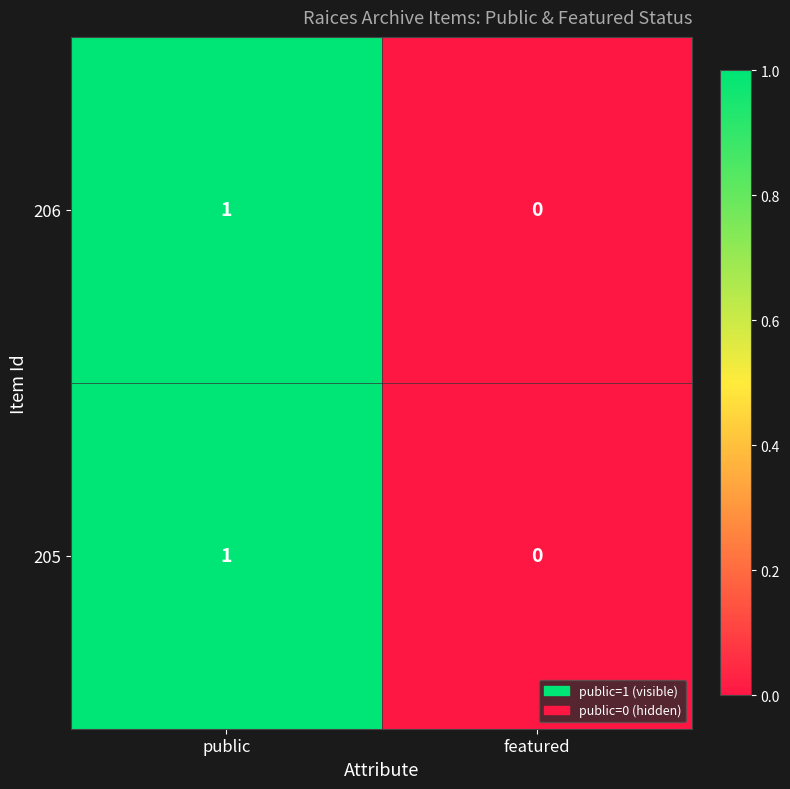

Where is 205 nearest to the value 0?

featured